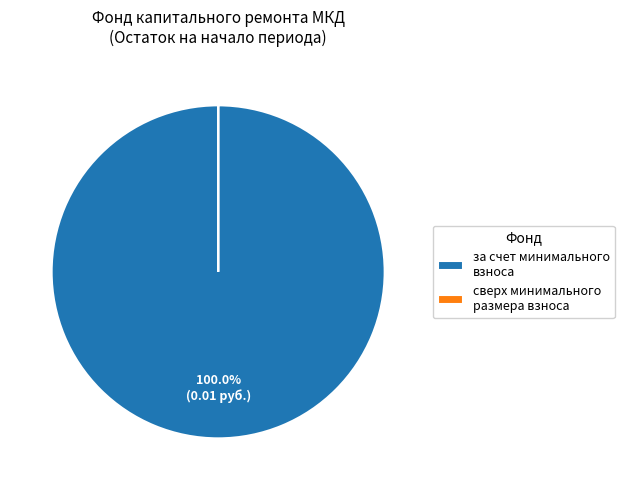

Which category accounts for the majority?

за счет минимального взноса